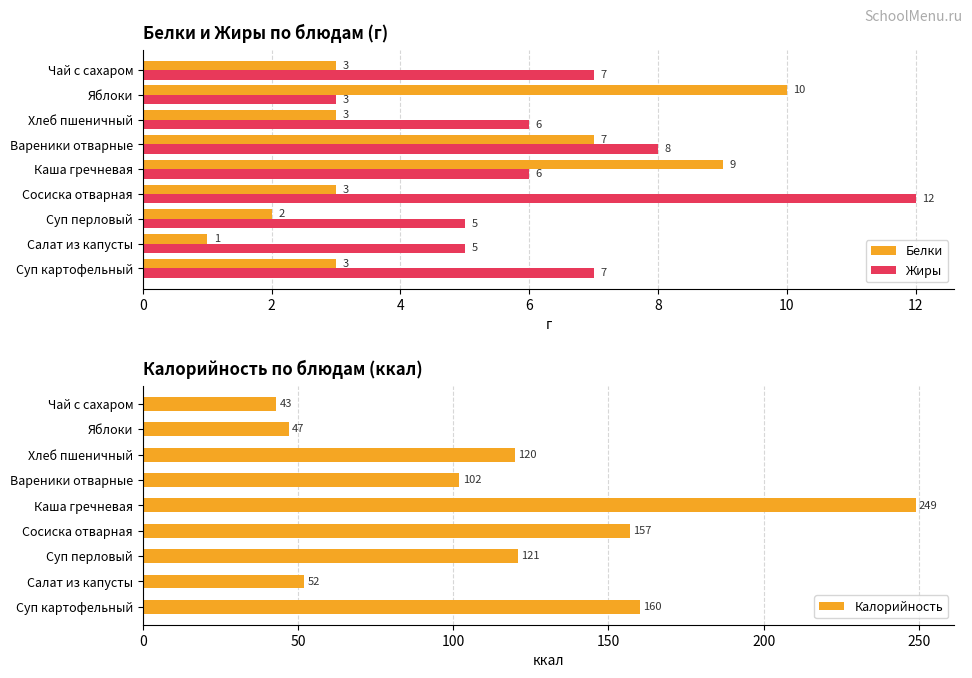

What value does the Жиры series have at Чай с сахаром?

7